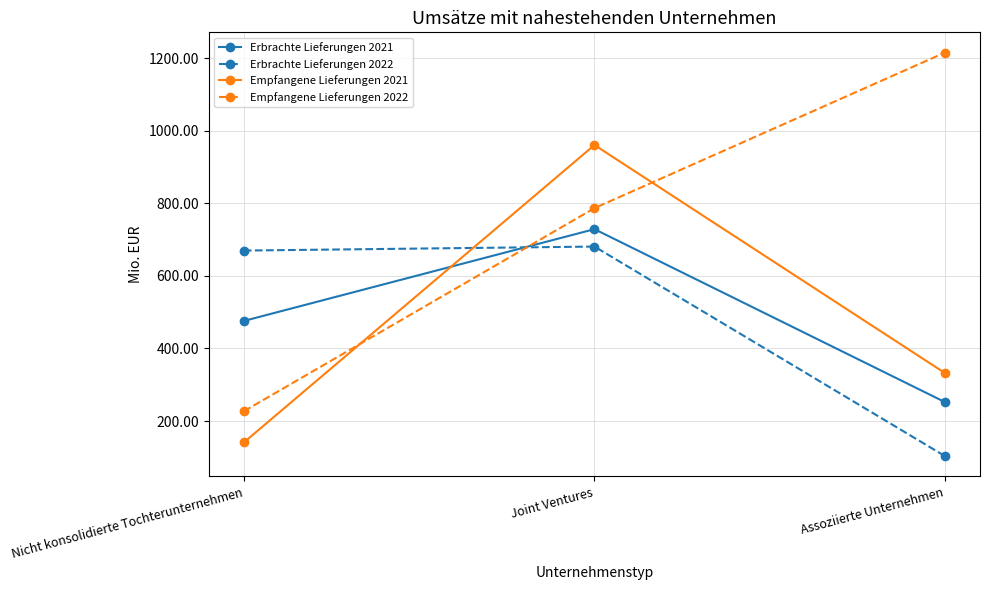

At how many categories does at least one series exceed 689?

2